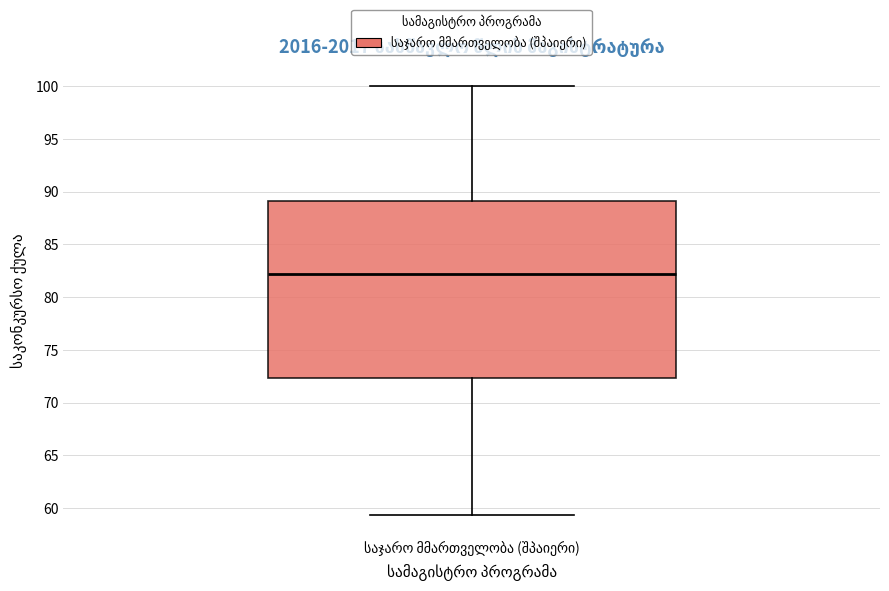

Read this box plot against the y-axis: the position of the median line, the range covered by the box, and the ends of both whiskers. The values are not printed on the chart, so give them approximately, as read against the axis.

median 82.0, box 72.5 to 89.0, whiskers 59.5 to 100.0